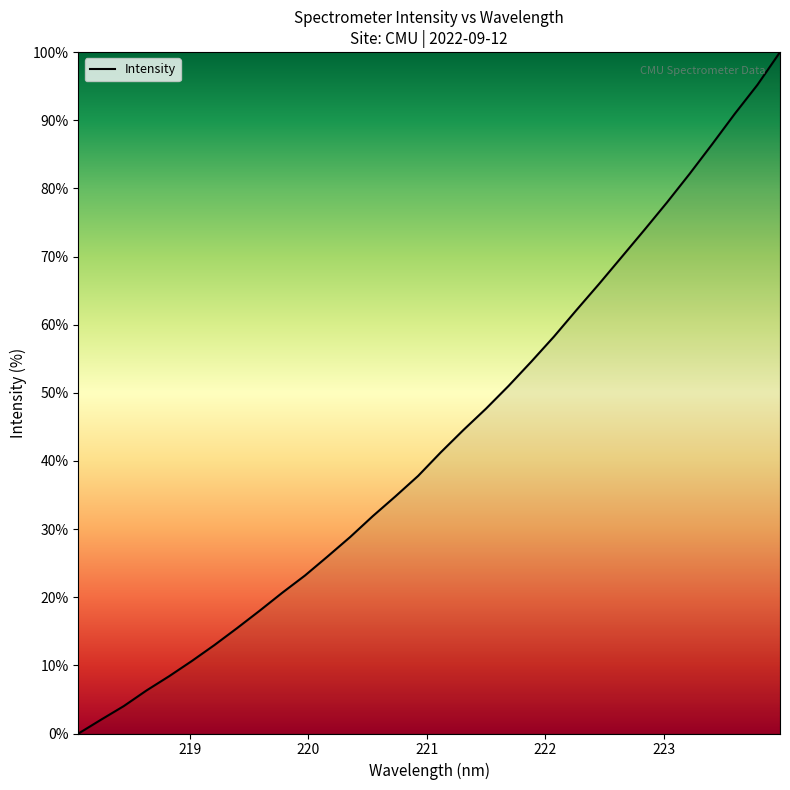

What is the maximum value shown in the chart?

100.0